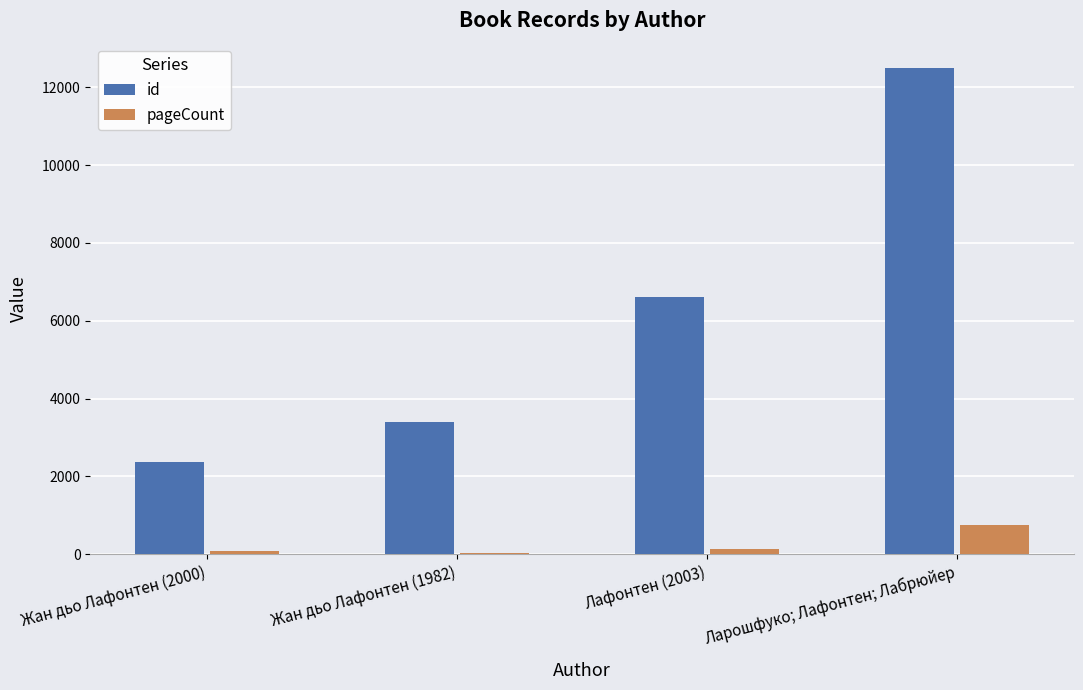

How many data points in id are less than 6613?

2